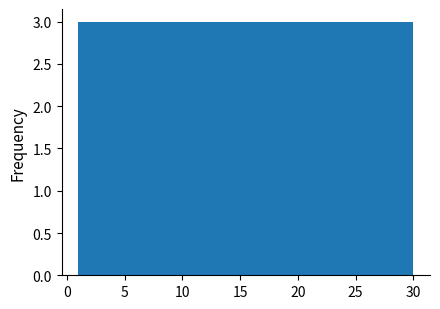

Reading left to right, transcribe this chart: for each bar, give the range it covers on the x-axis and its height. Neither the bar edges nor the heights are printed on the chart, so give them approximately, as read against the axes.

1.0 to 3.9: 3
3.9 to 6.8: 3
6.8 to 9.7: 3
9.7 to 12.6: 3
12.6 to 15.5: 3
15.5 to 18.4: 3
18.4 to 21.3: 3
21.3 to 24.2: 3
24.2 to 27.1: 3
27.1 to 30.0: 3